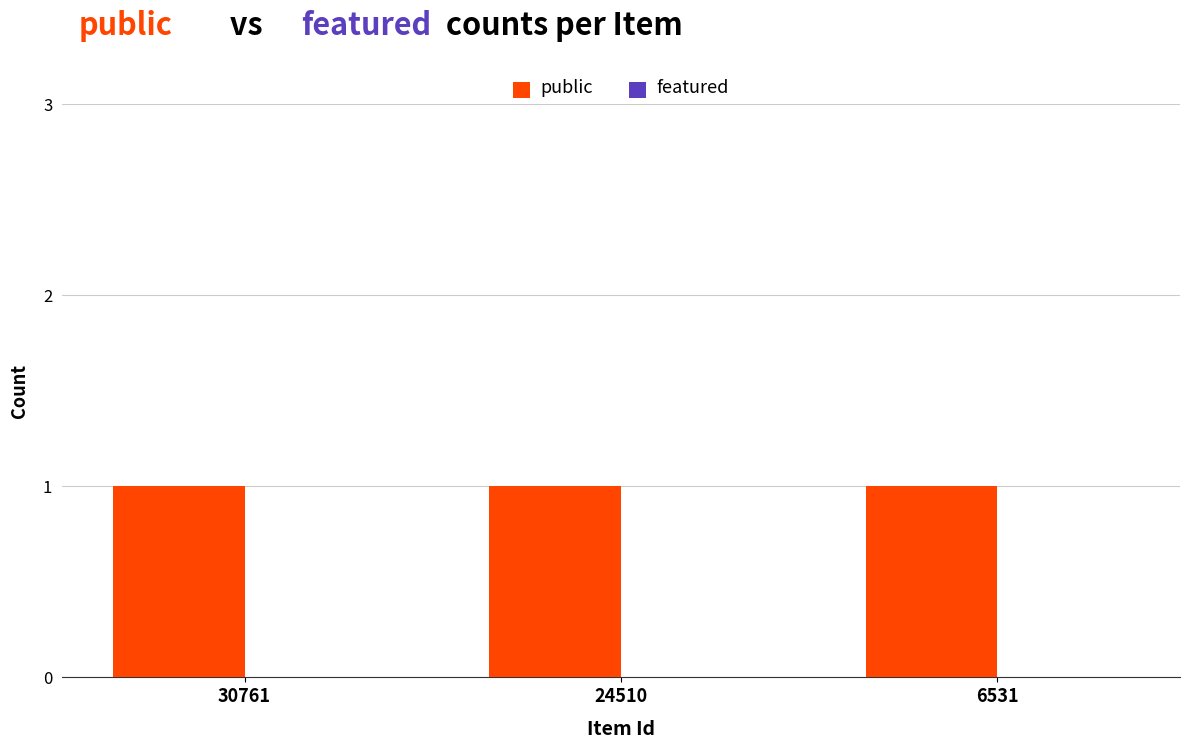

Between 30761 and 24510, which is larger?

30761